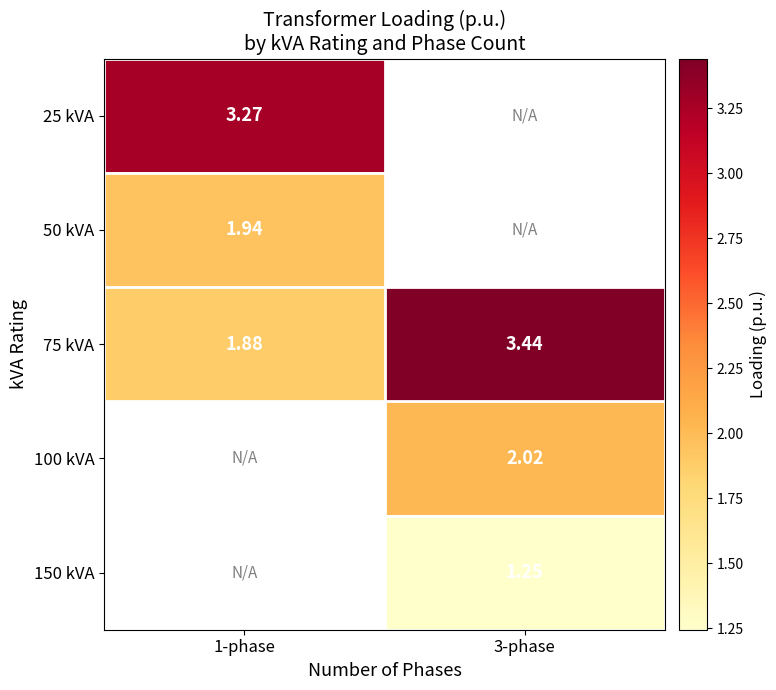

What is the lowest value of the 25 kVA series?

3.3